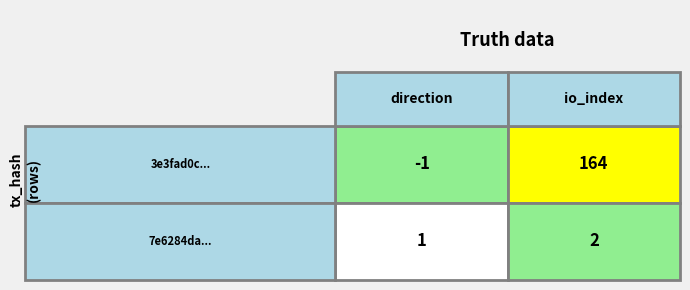

What is the lowest value of the 7e6284dae18b4cefb4a21f451f5ca5de3b4ecdd series?

1